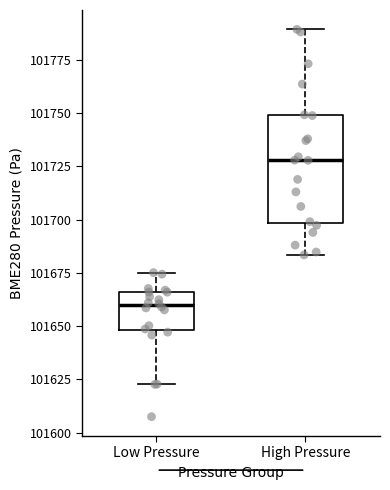

Which box has the lowest median line?

Low Pressure